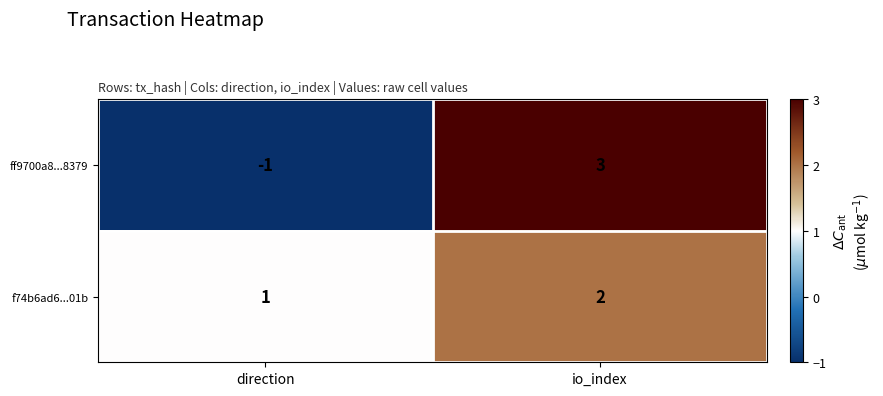

At which category does the chart reach its peak across all series?

io_index